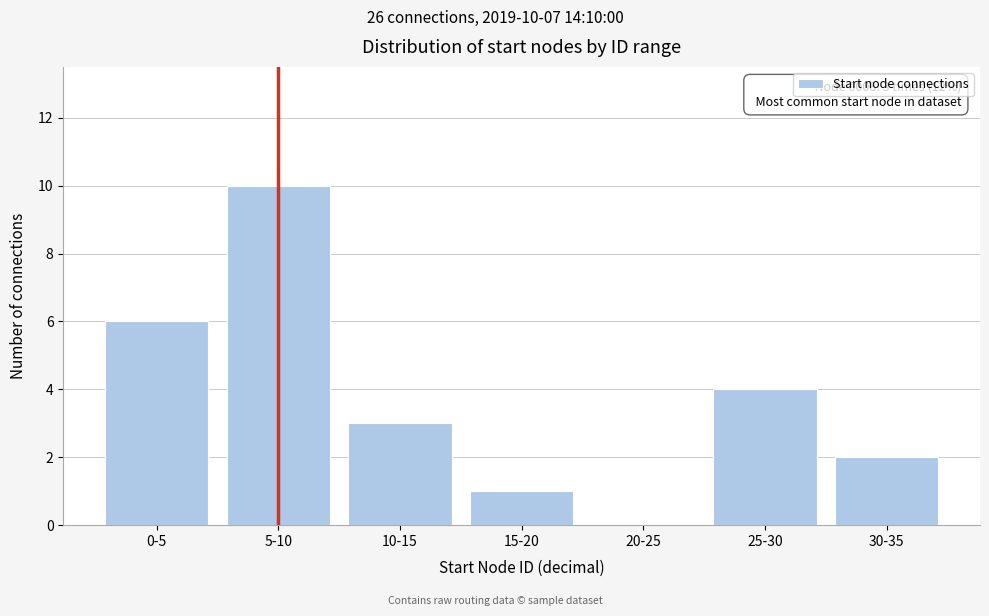

Reading left to right, what are all the values shown in this chart?

0-5=6	5-10=10	10-15=3	15-20=1	20-25=0	25-30=4	30-35=2